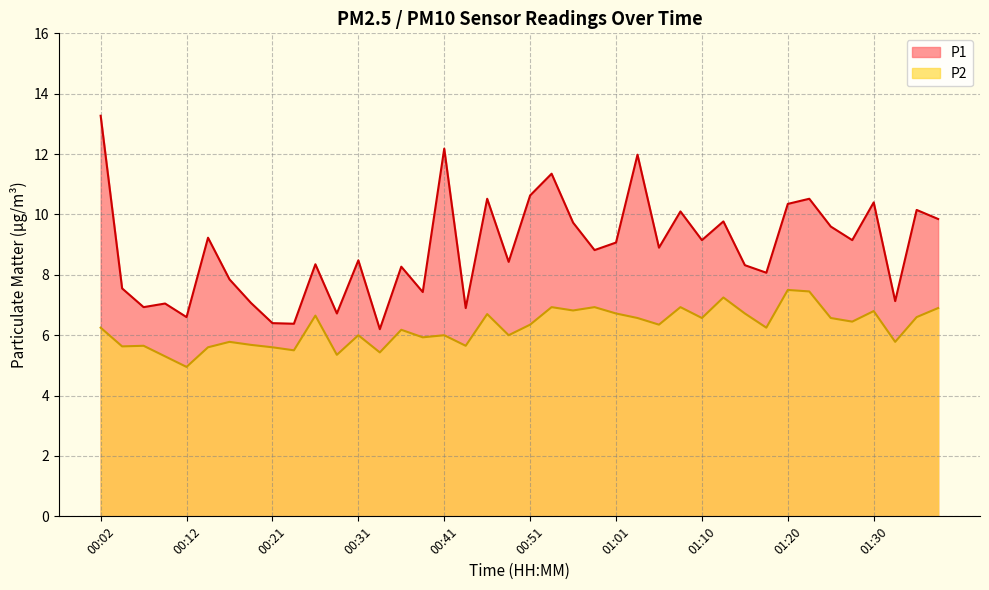

Is it true that P2 equals 3.0 at 00:33?

False